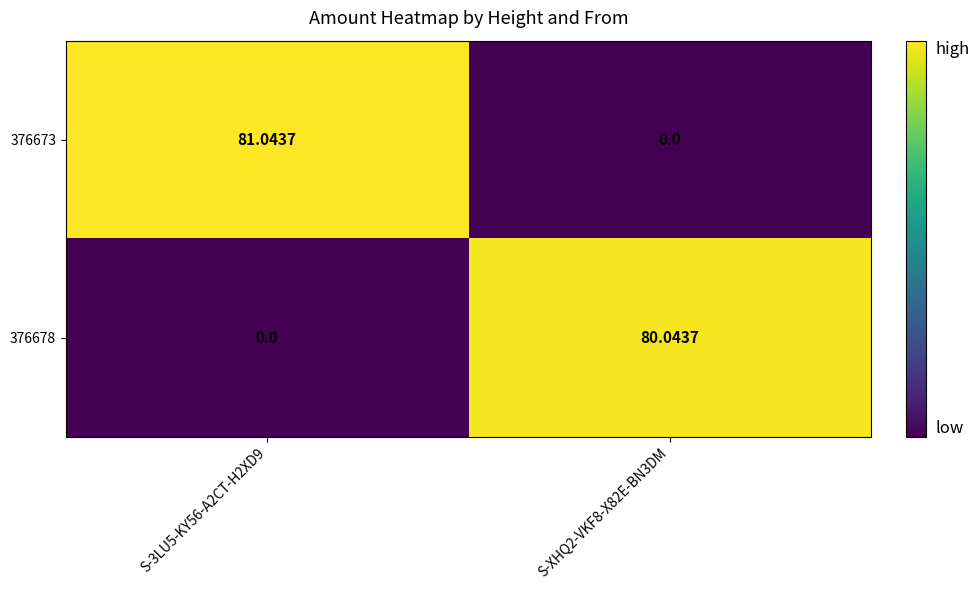

Where does the 376678 series first go above 80?

S-XHQ2-VKF8-X82E-BN3DM